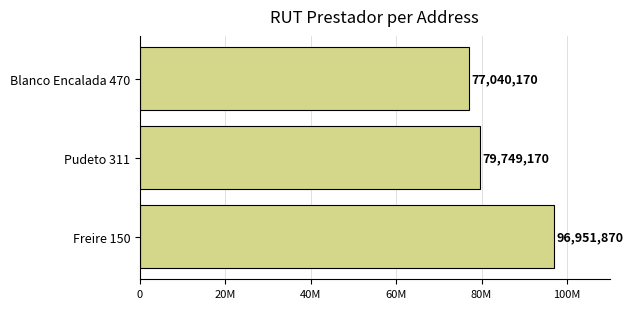

List the labels in order of value, largest first.

Freire 150, Pudeto 311, Blanco Encalada 470